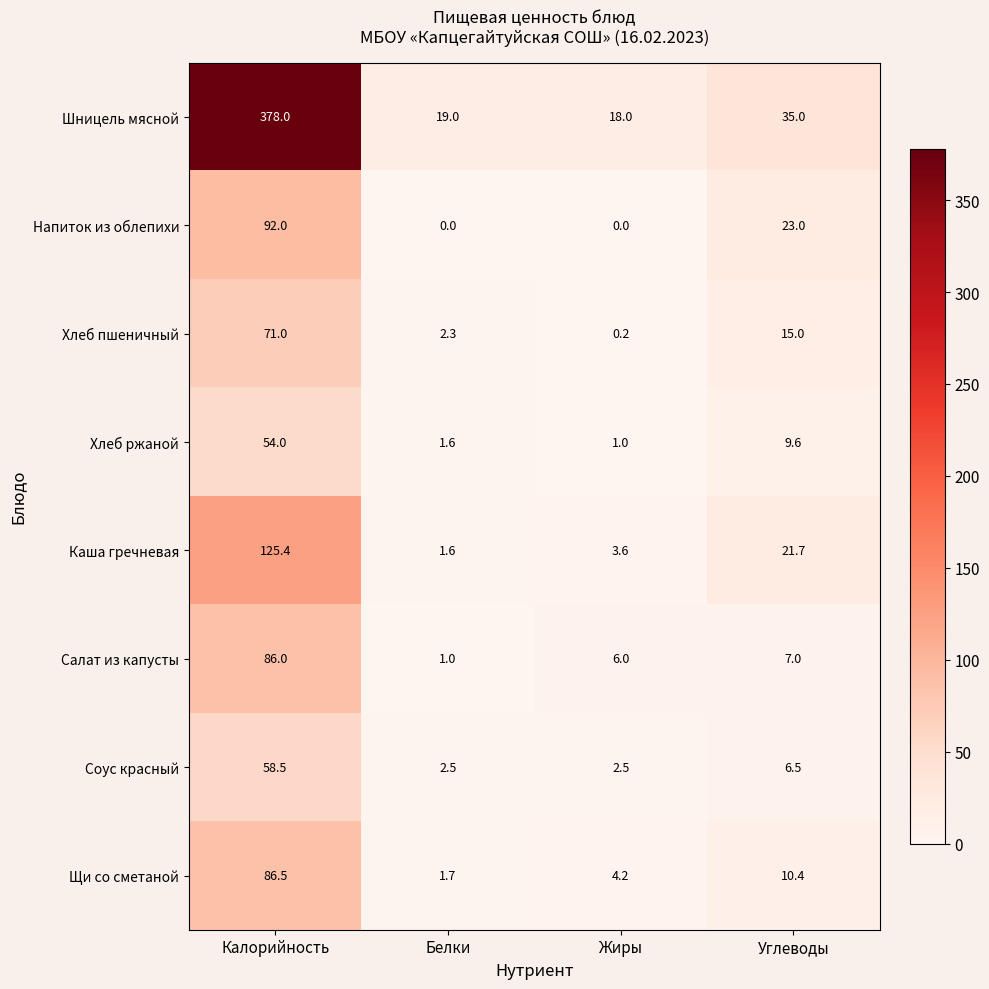

Is it true that Хлеб пшеничный equals 2.3 at Белки?

True